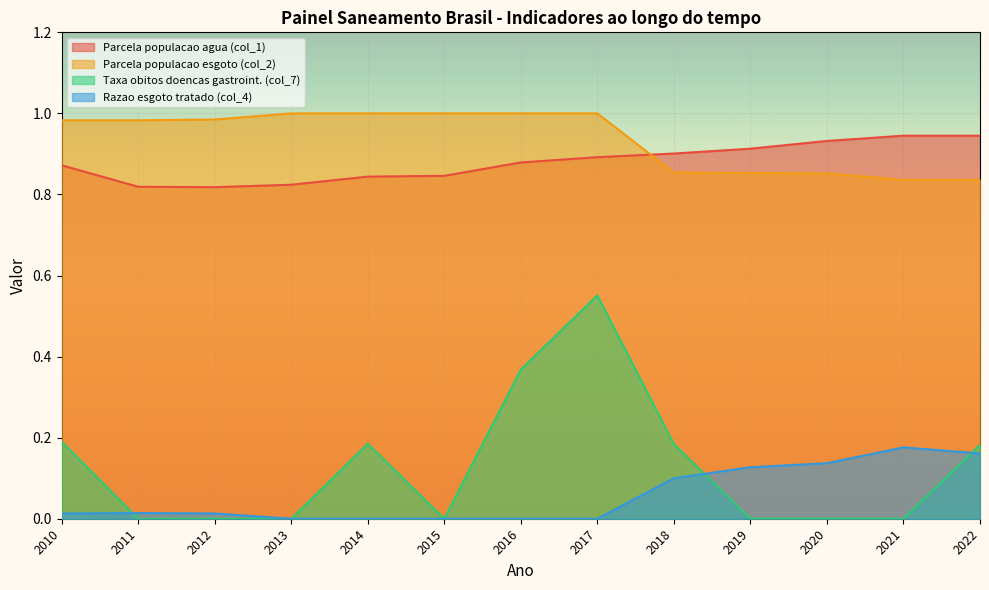

The Parcela populacao esgoto (col_2) series shows 0.2 at 2010. True or false?

False